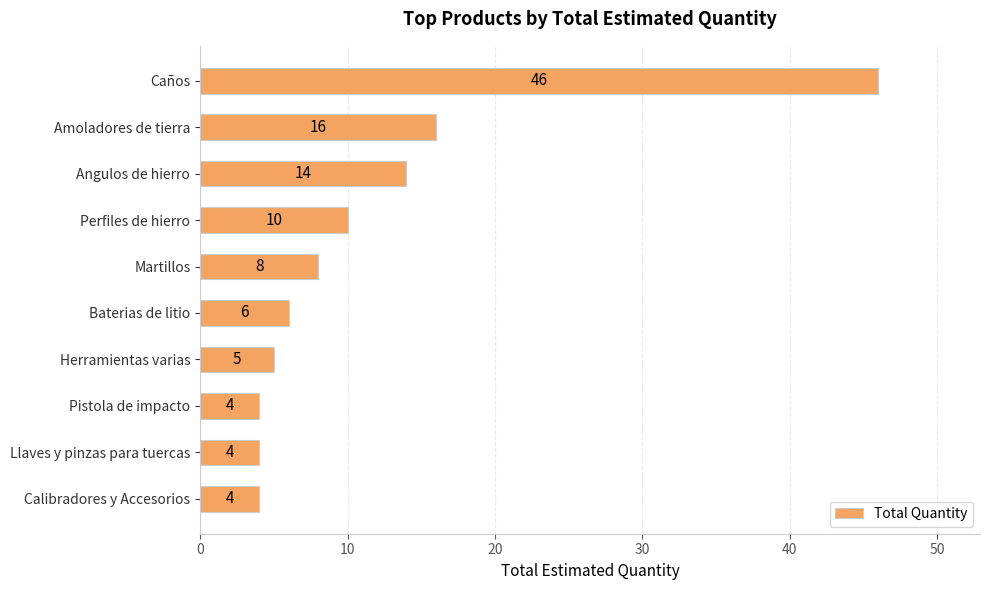

Reading bottom to top, what are all the values shown in this chart?

4	4	4	5	6	8	10	14	16	46